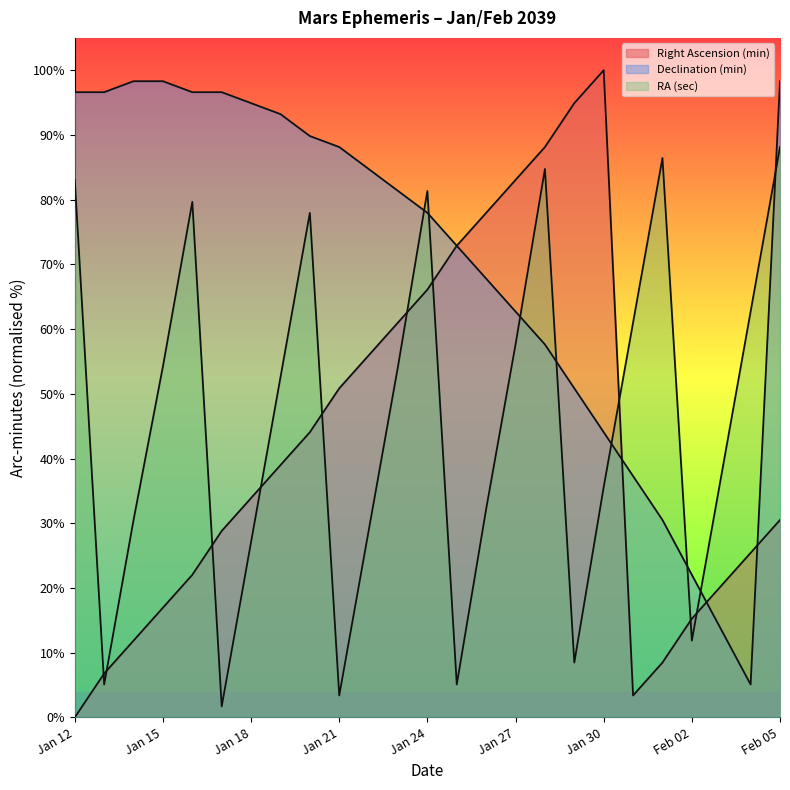

Which series has the largest total across all categories?

Declination (min)